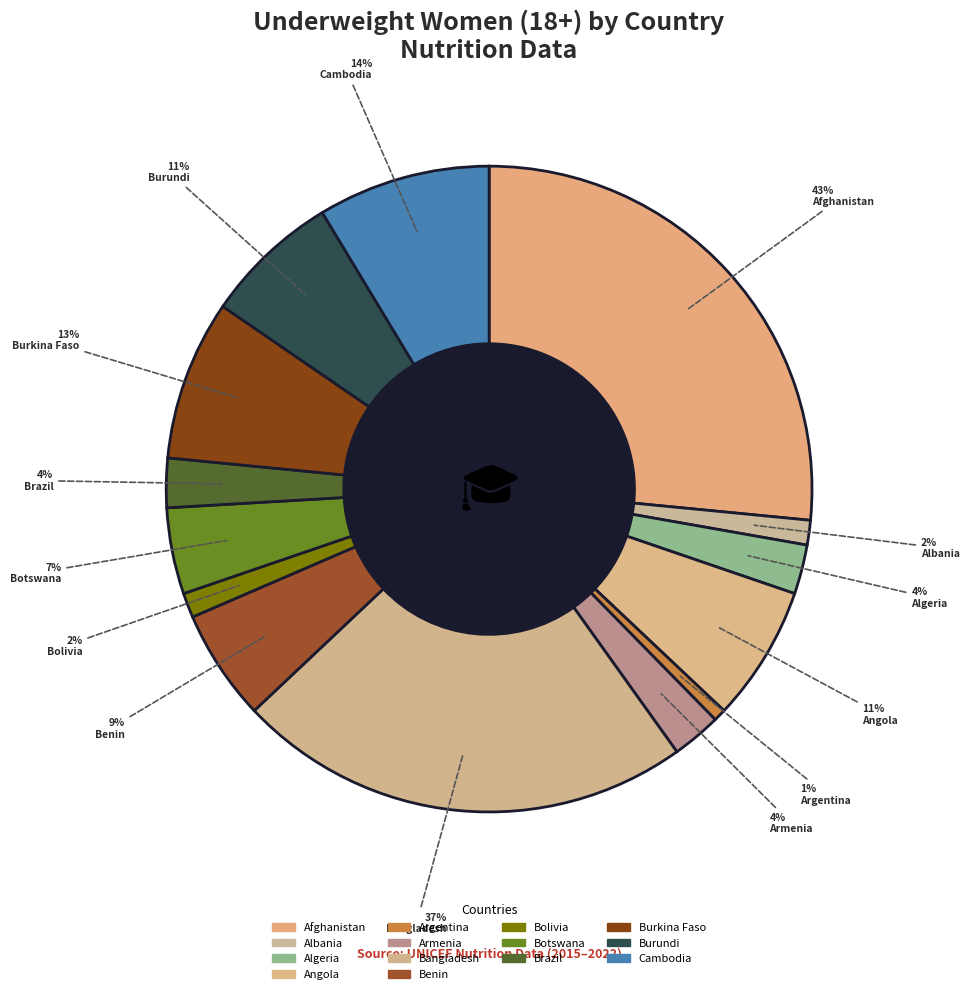

Which has a higher value, Armenia or Afghanistan?

Afghanistan